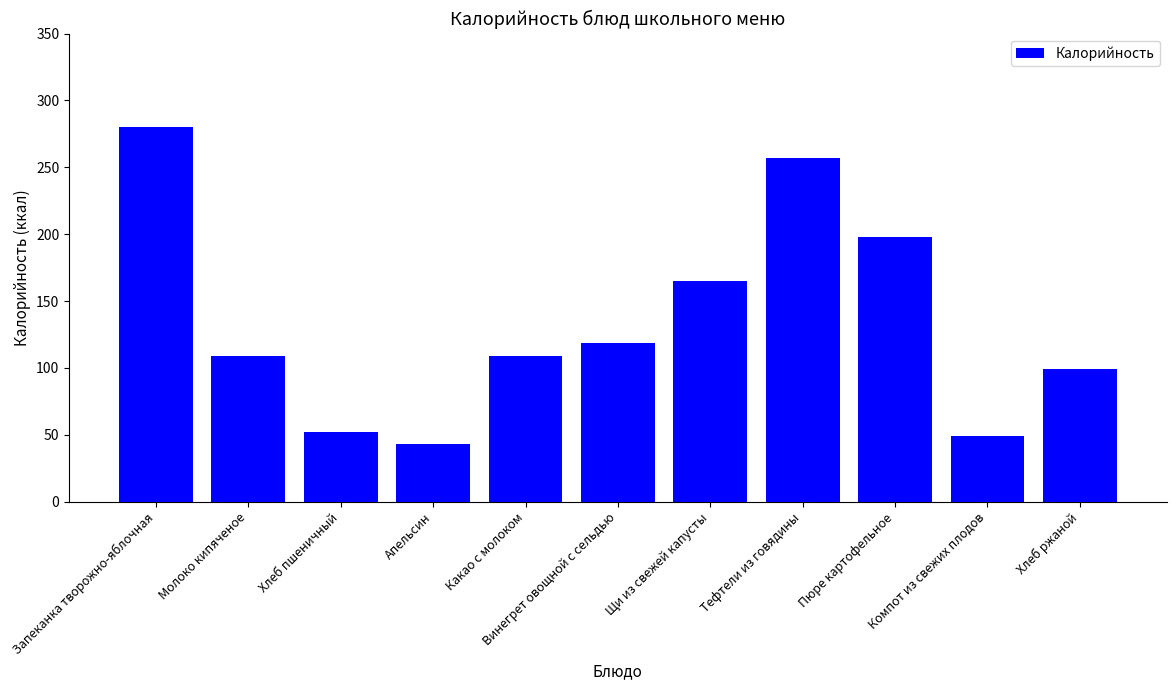

Which category has the lowest value across all series?

Апельсин